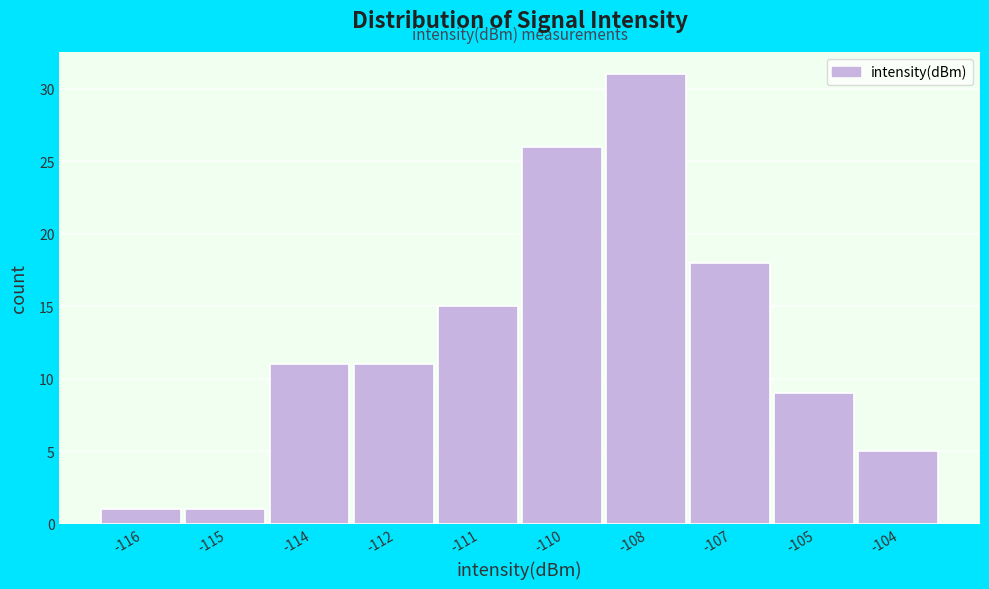

Reading left to right, extract all data points from this chart.

-116=1	-115=1	-114=11	-112=11	-111=15	-110=26	-108=31	-107=18	-105=9	-104=5